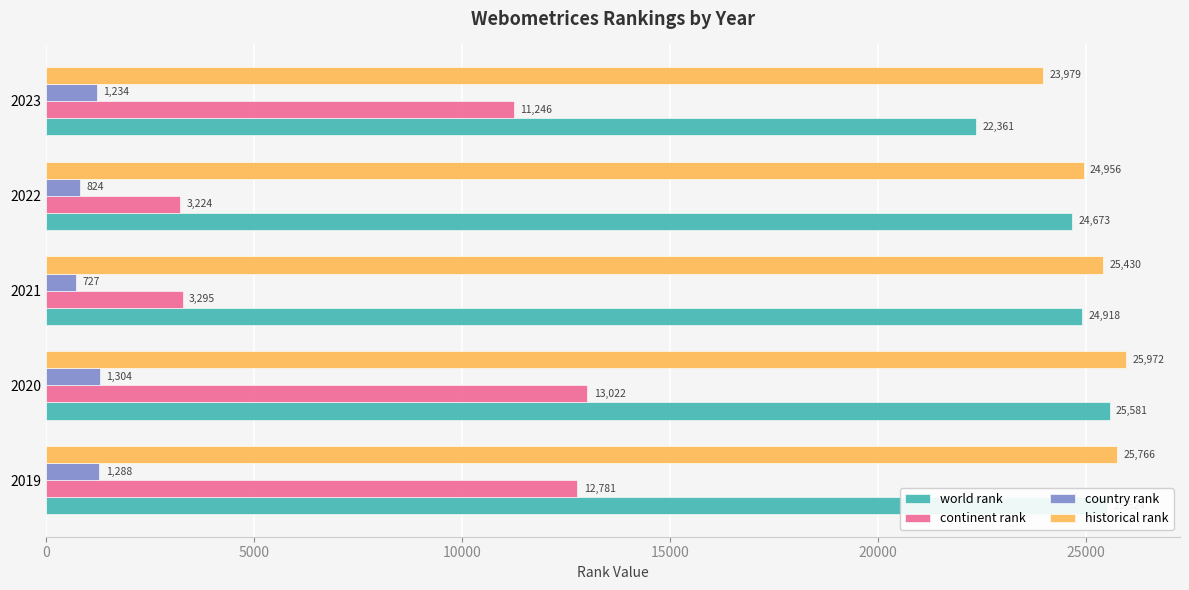

At which label is world rank closest to 23971?

2022